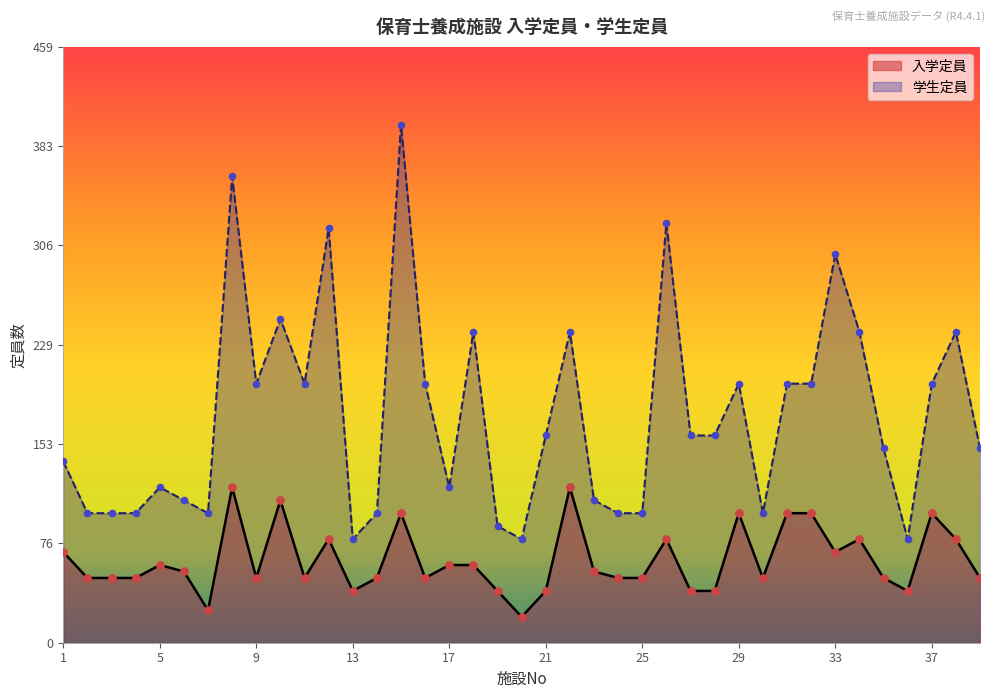

At which category is the sum across all series the highest?

15